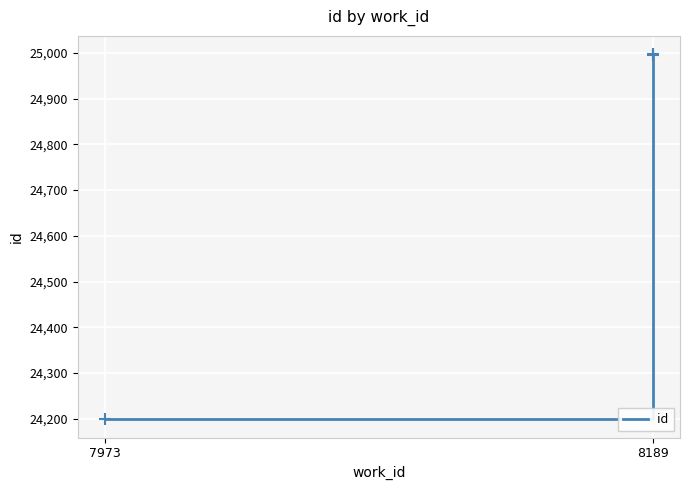

Where is the data nearest to the value 24598?

8189